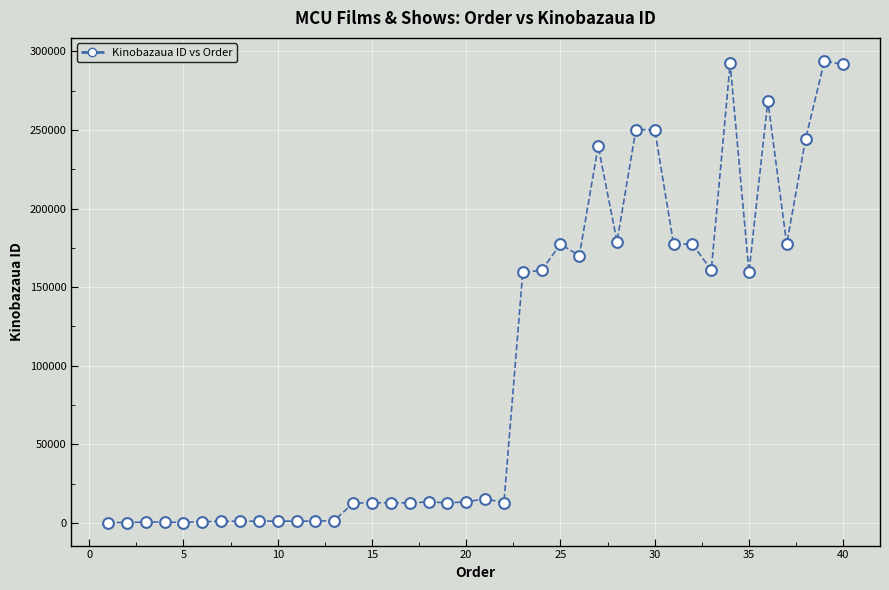

What is the range of X values (max minus min)?

39